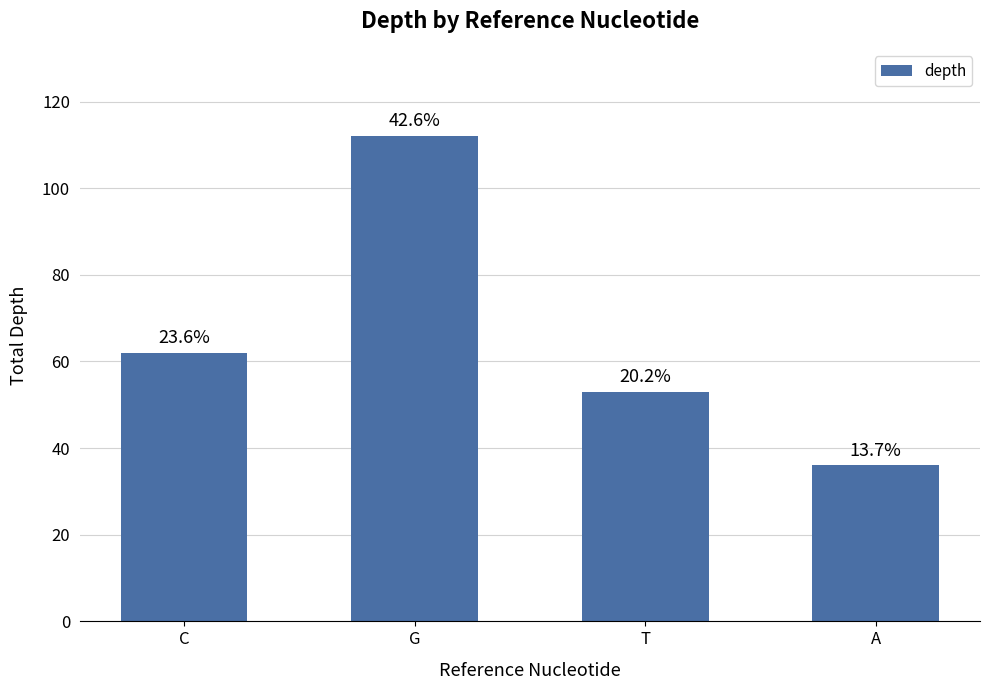

What is the minimum value shown in the chart?

36